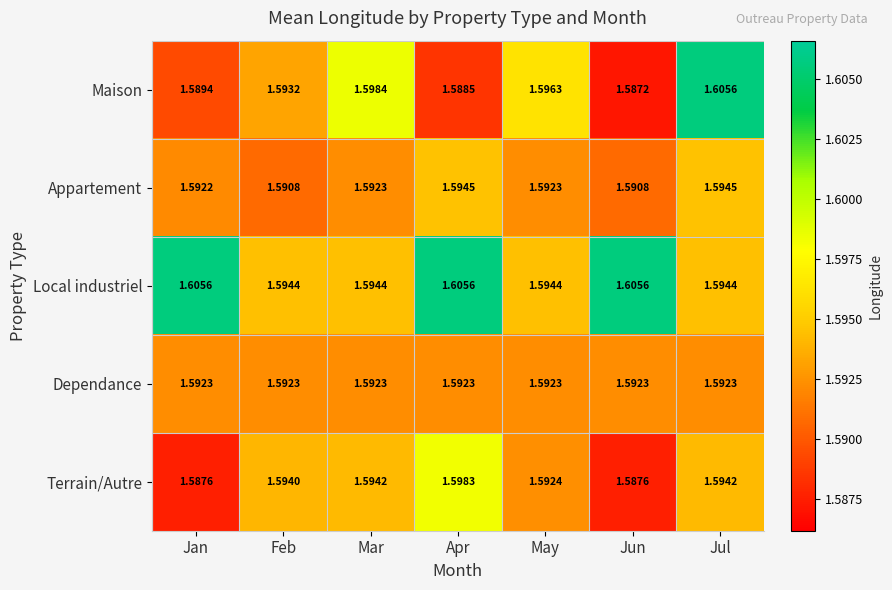

Which label corresponds to the smallest value in the chart?

Jun